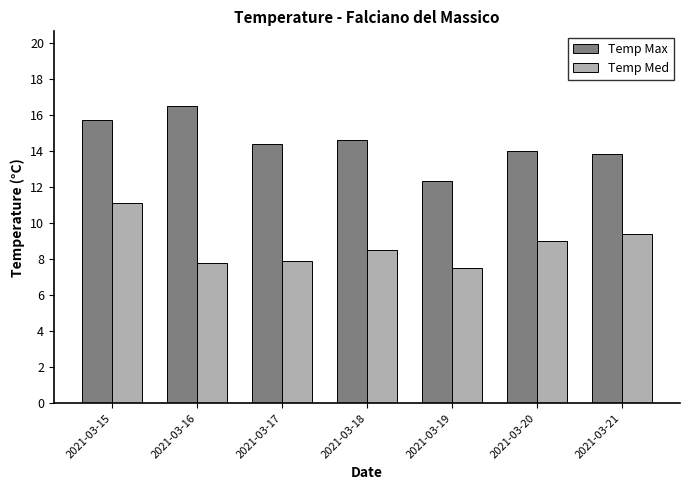

Which category has the lowest value in the Temp Med series?

2021-03-19